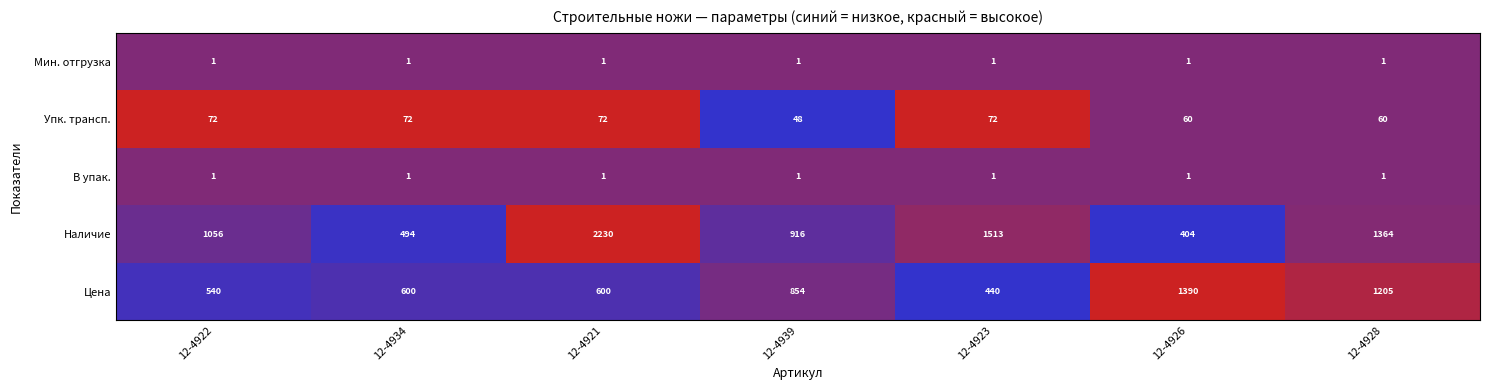

What is the maximum value shown in the chart?

2230